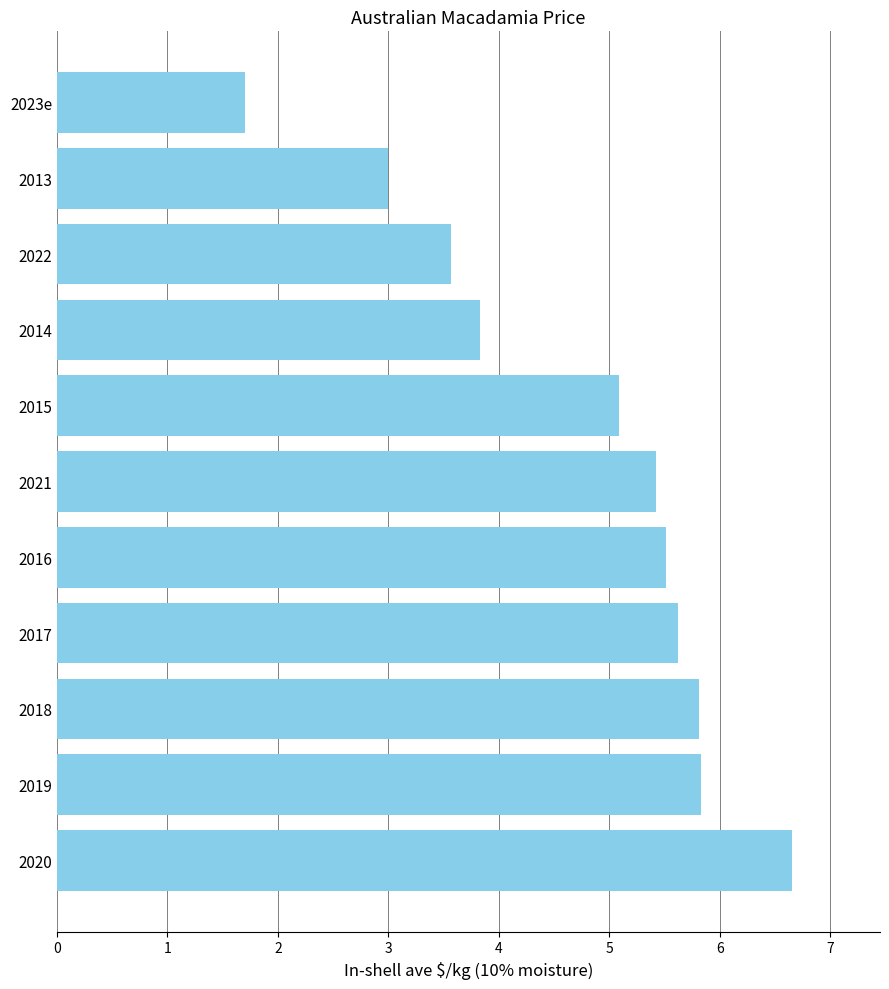

What is the change in value from 2015 to 2014?

-1.3